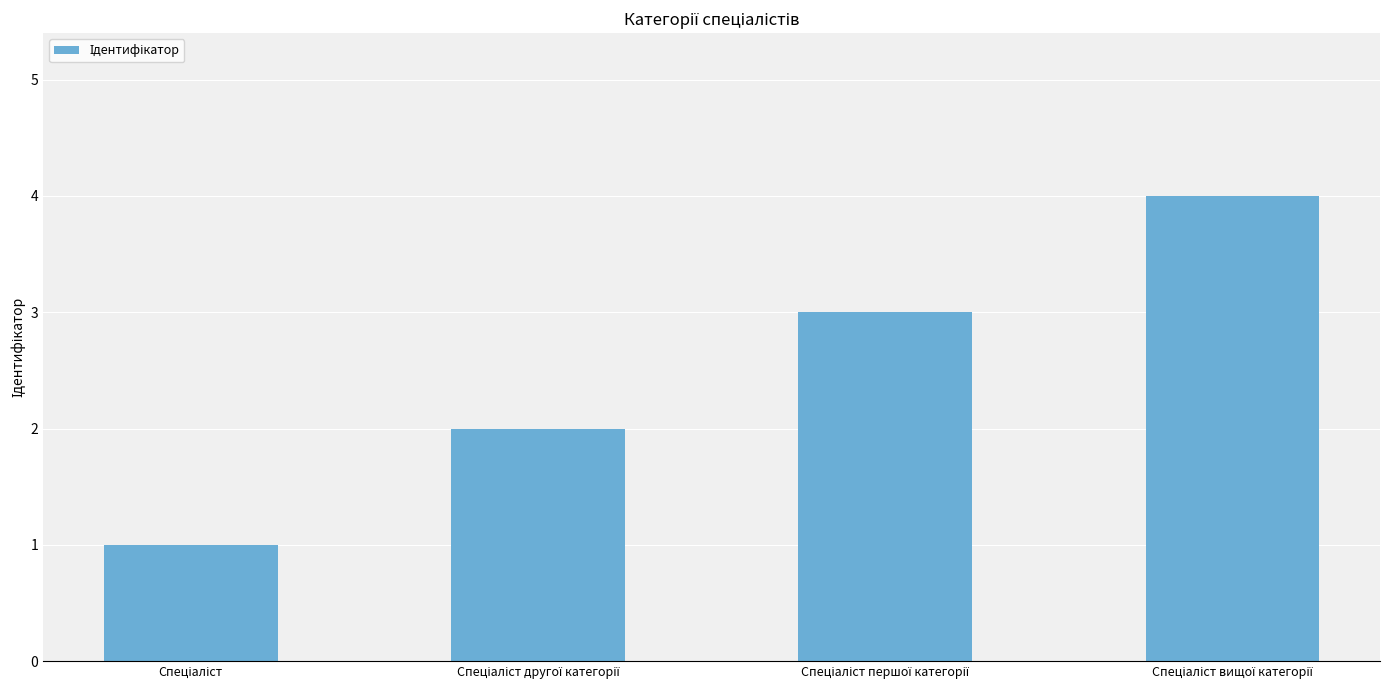

Are the bars horizontal?

No